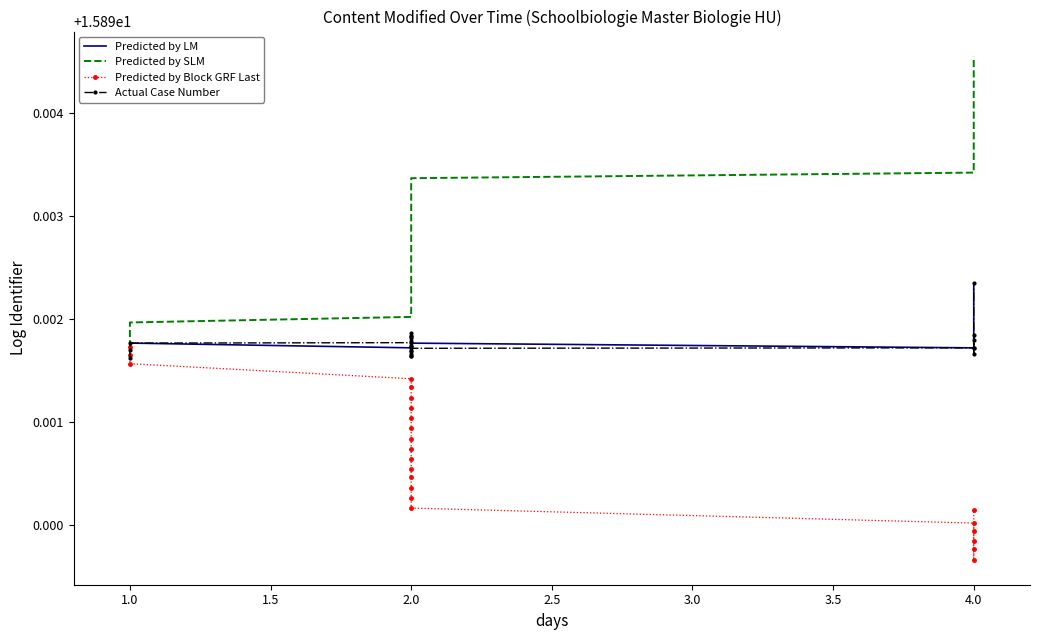

What is the lowest value of the Predicted by SLM series?

15.9